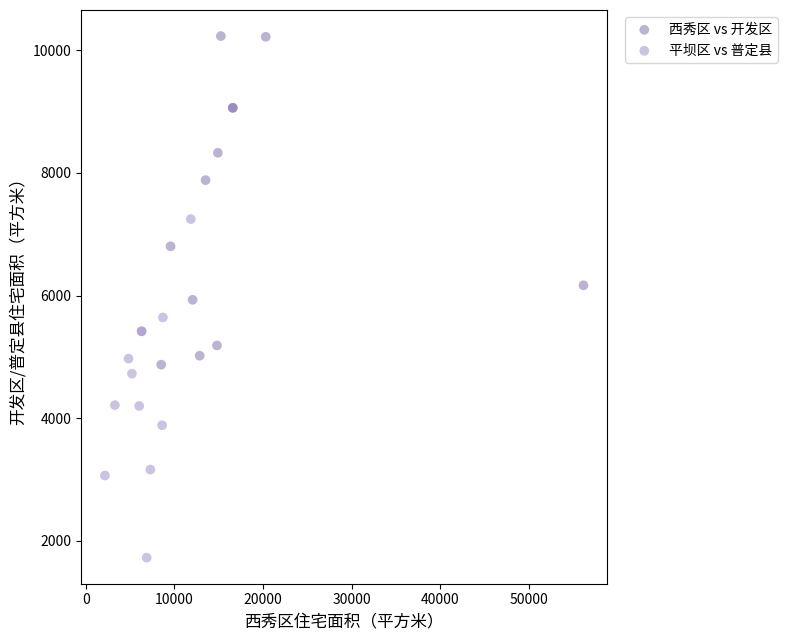

Which series contains the lowest Y value?

平坝区 vs 普定县